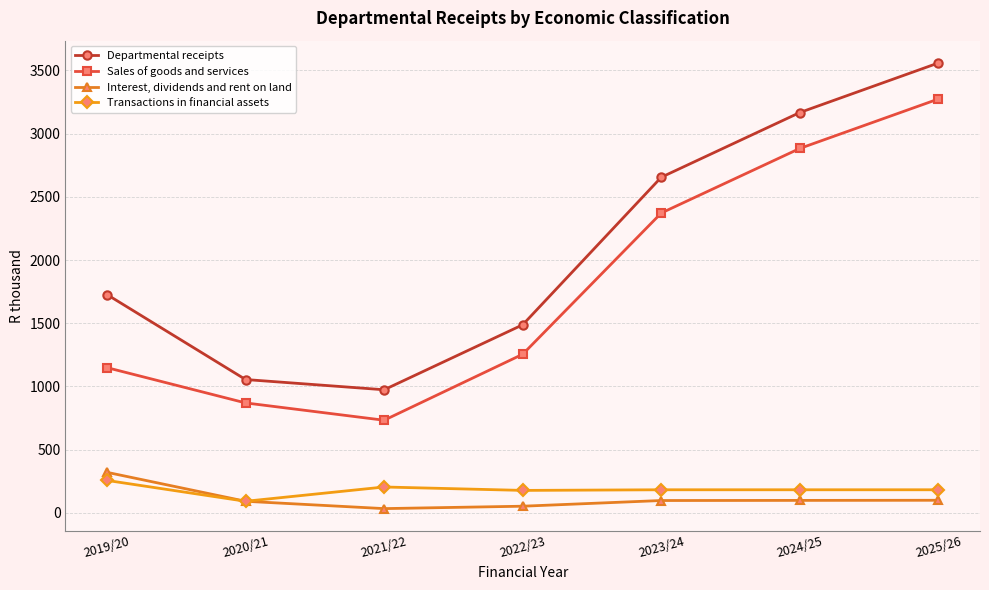

What value does the Sales of goods and services series have at 2019/20, to the nearest 10?

1150